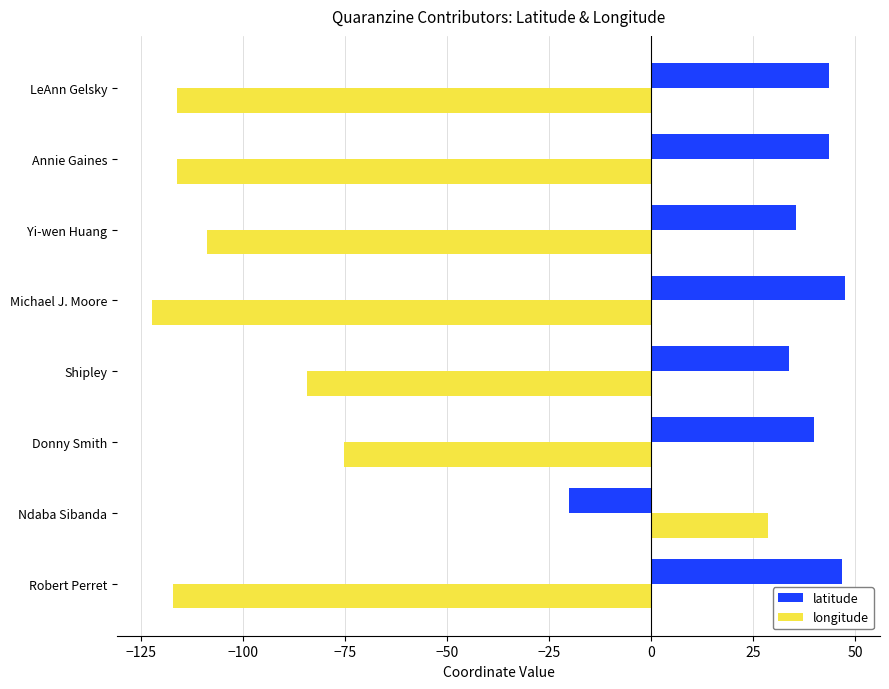

How many values in longitude are below zero?

7